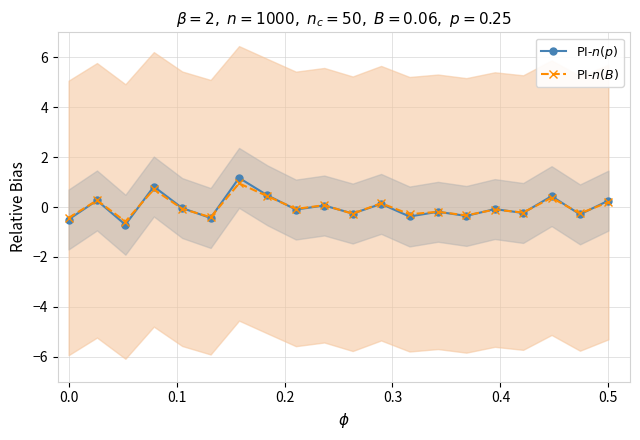

What is the difference between the maximum and minimum values in the PI-$n(B)$ series?

1.5